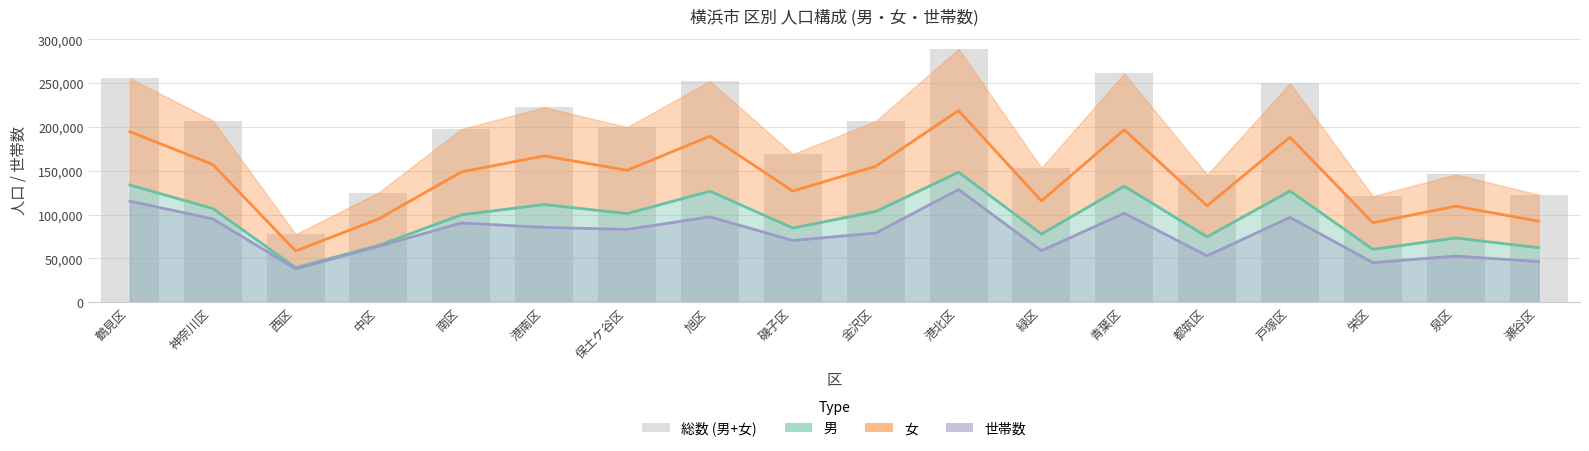

How many values are below 199854?

9